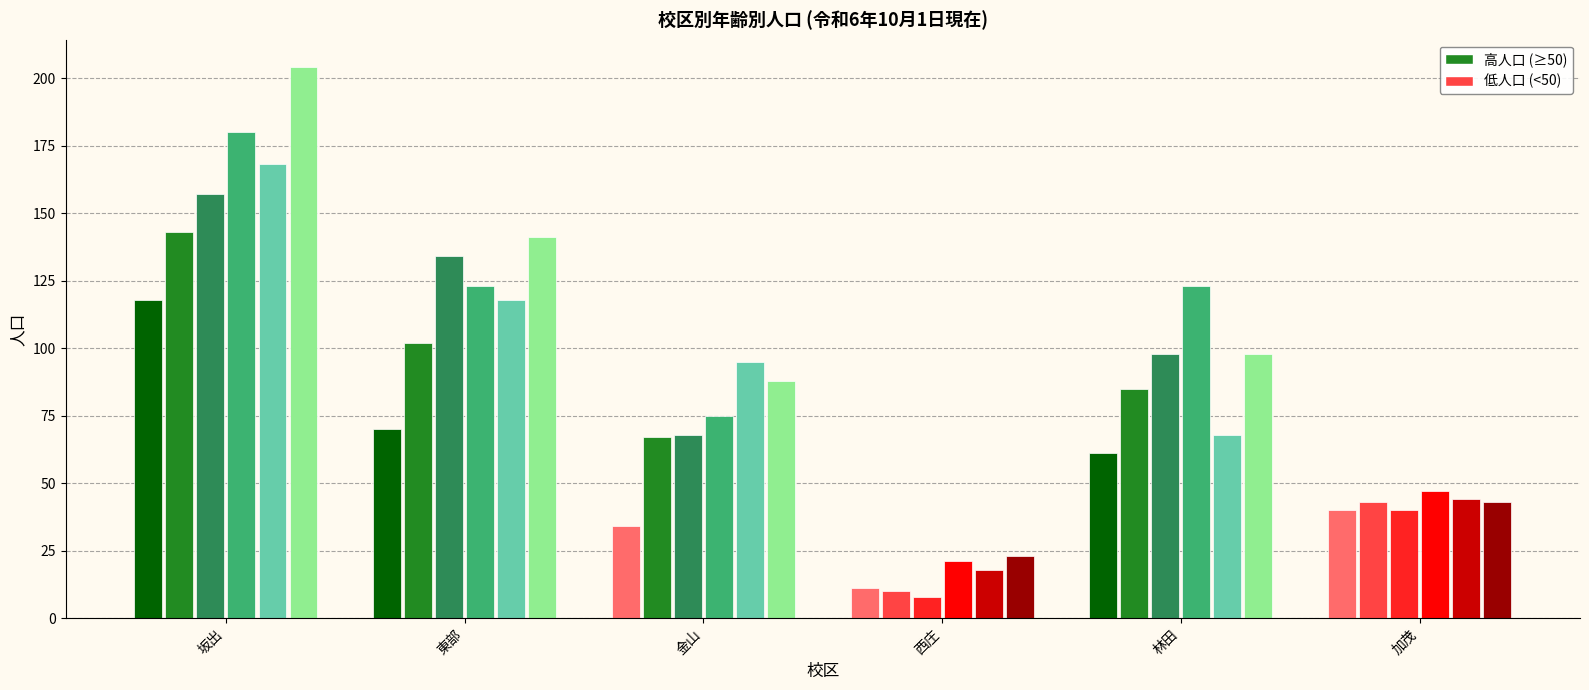

What is the difference between the highest and lowest values at 林田?

62